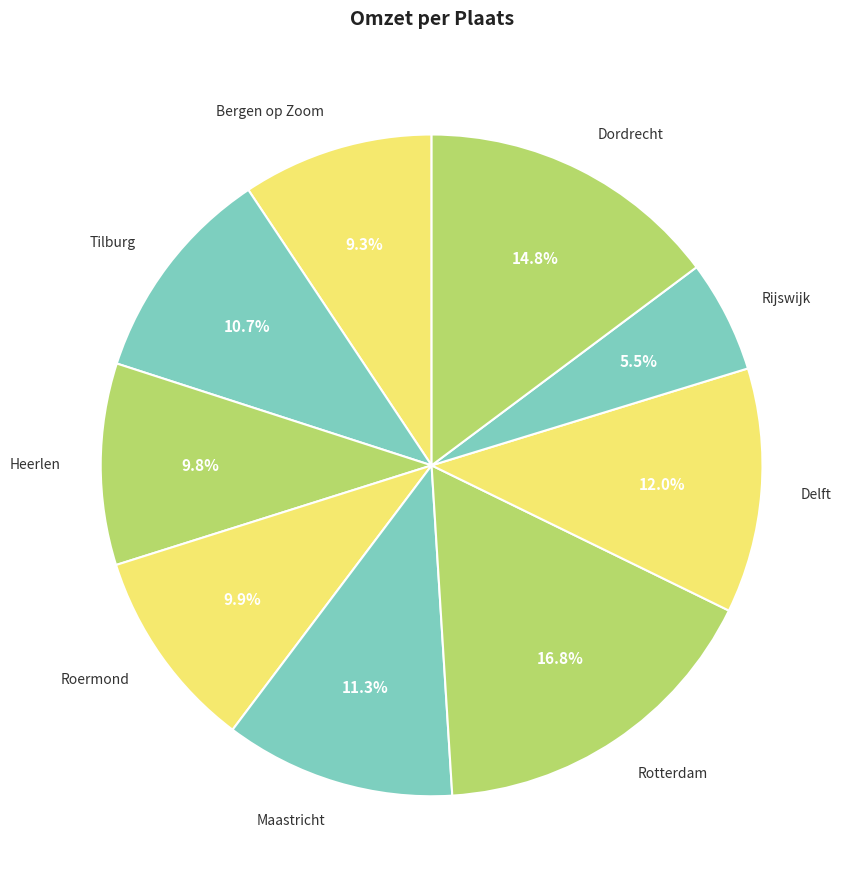

How many slices are in this pie chart?

9